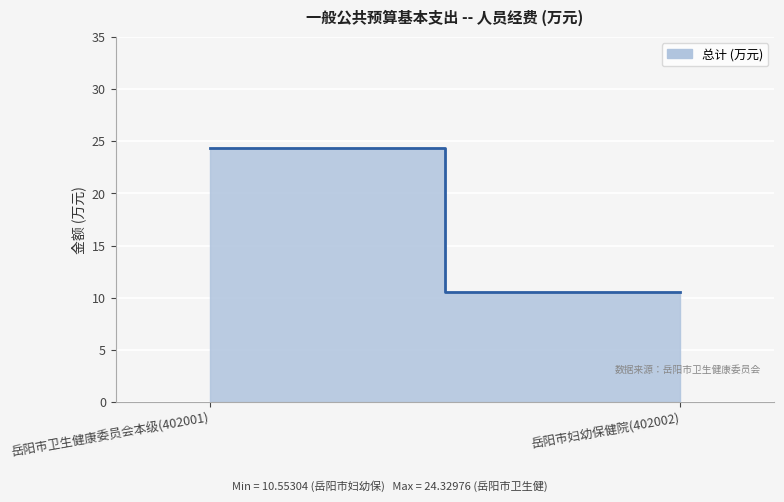

Reading right to left, transcribe all the data shown in this chart.

10.6	24.3